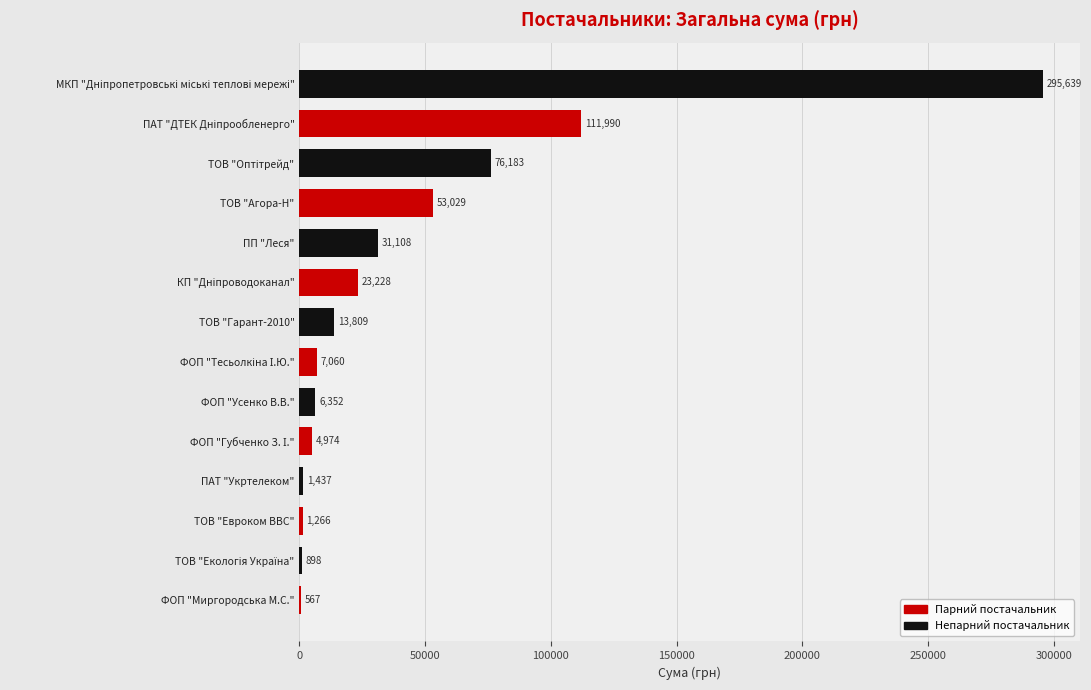

What is the maximum value shown in the chart?

295638.6